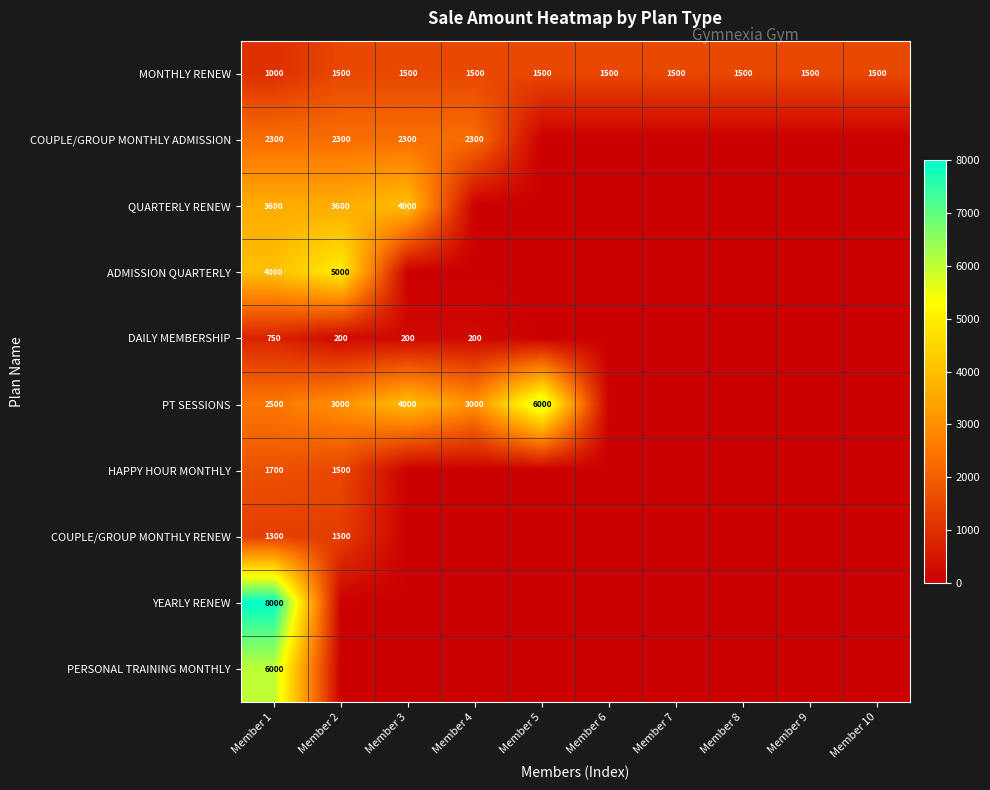

At how many categories does at least one series exceed 5528?

2